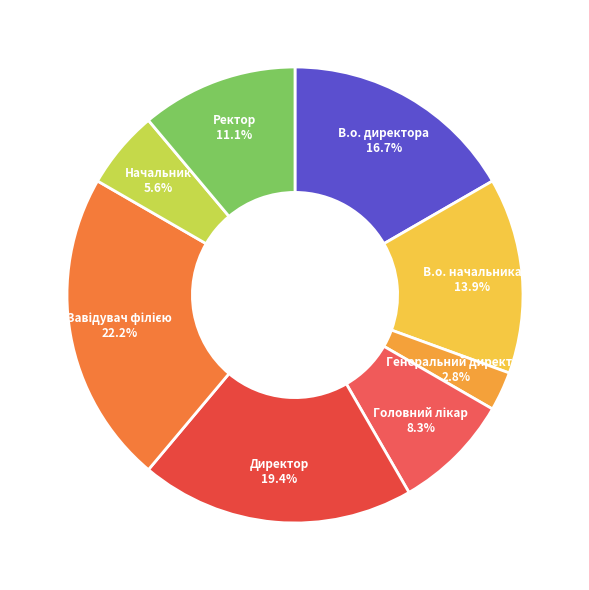

How much of the chart is everything except Начальник?

94.4%